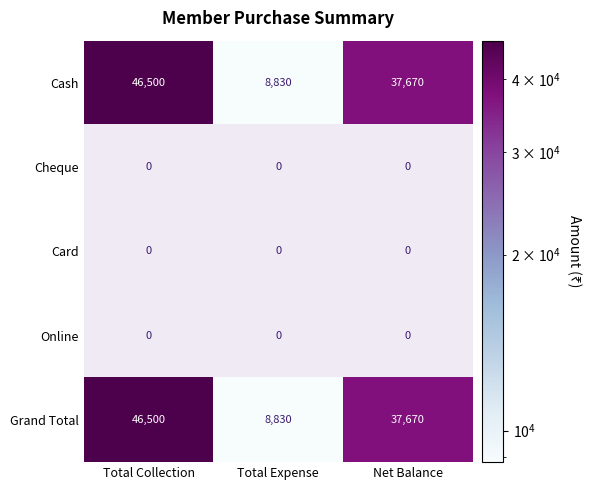

Where does the Grand Total series first go above 37670?

Total Collection